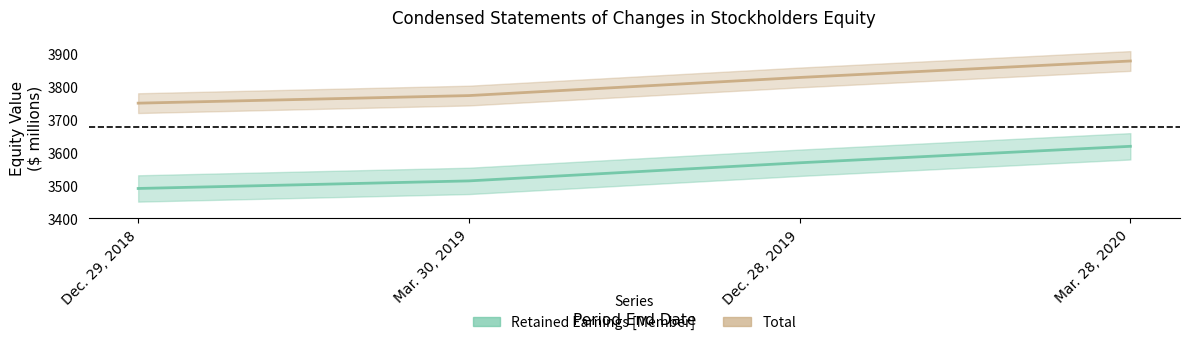

What is the difference between the Retained Earnings [Member] values at Dec. 28, 2019 and Mar. 28, 2020?

50